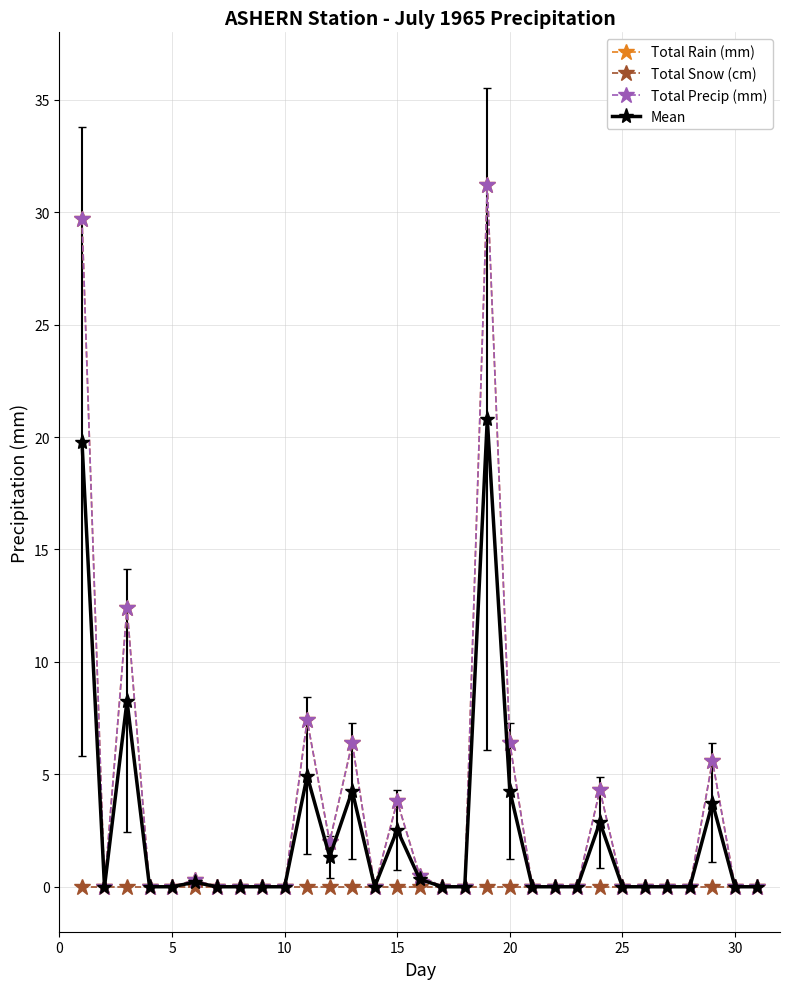

Does the chart have visible grid lines?

Yes